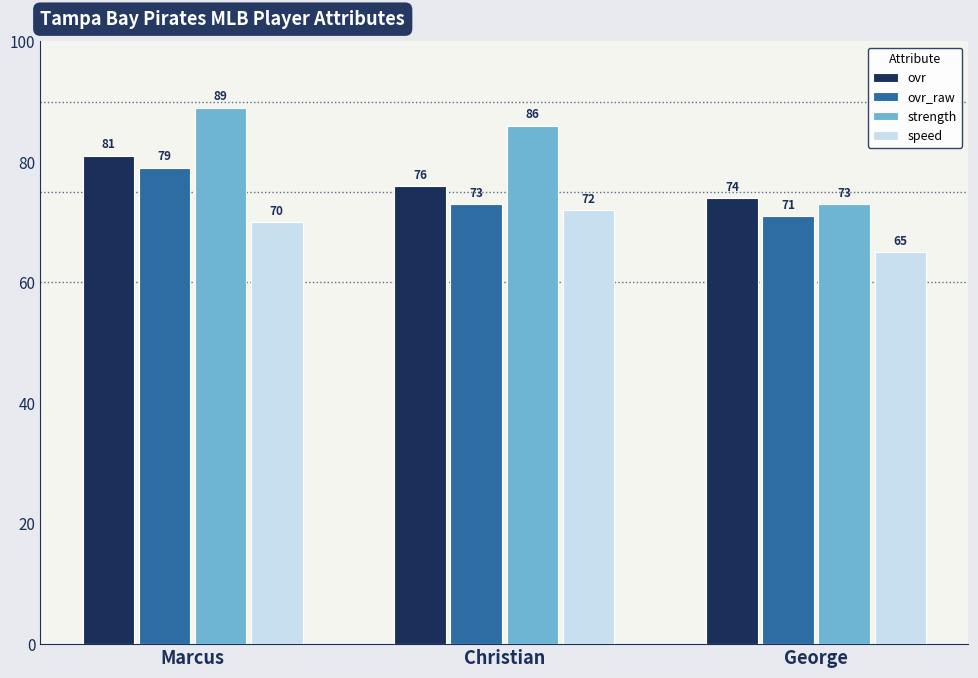

Reading left to right, extract all data points from this chart.

ovr: 81	76	74
ovr_raw: 79	73	71
strength: 89	86	73
speed: 70	72	65